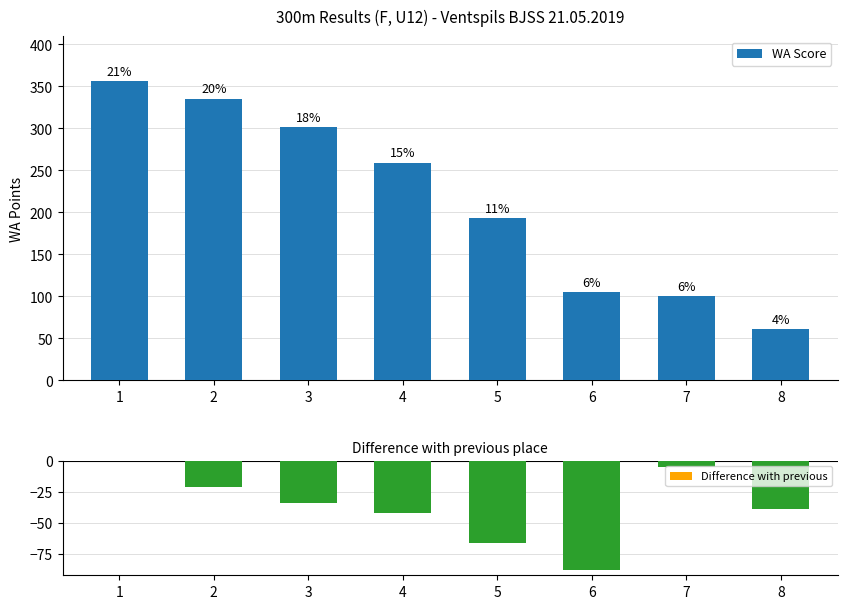

List the series in order of their peak value, lowest first.

Difference with previous, WA Score